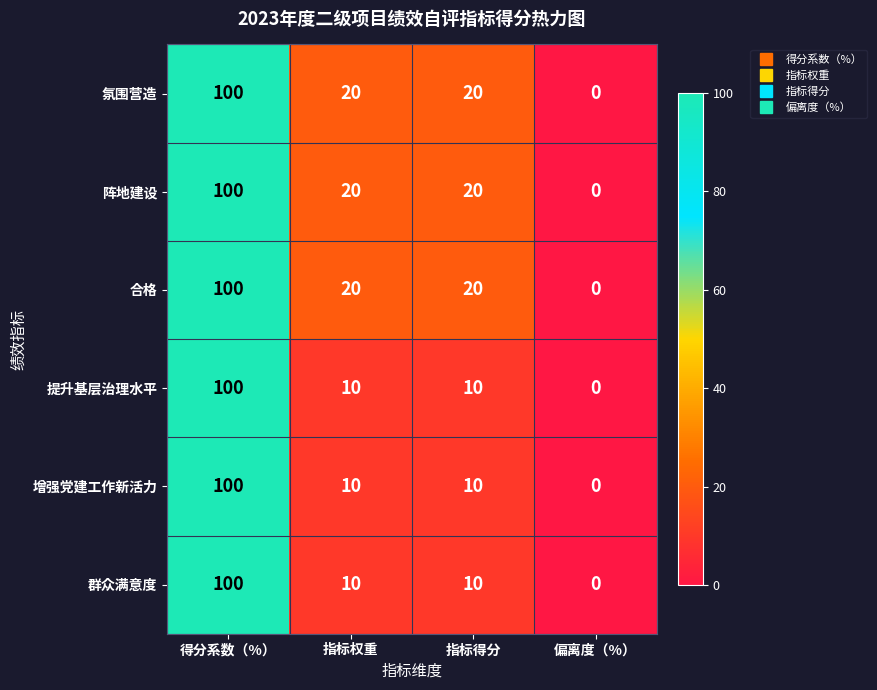

Which label corresponds to the largest value in the chart?

得分系数（%）